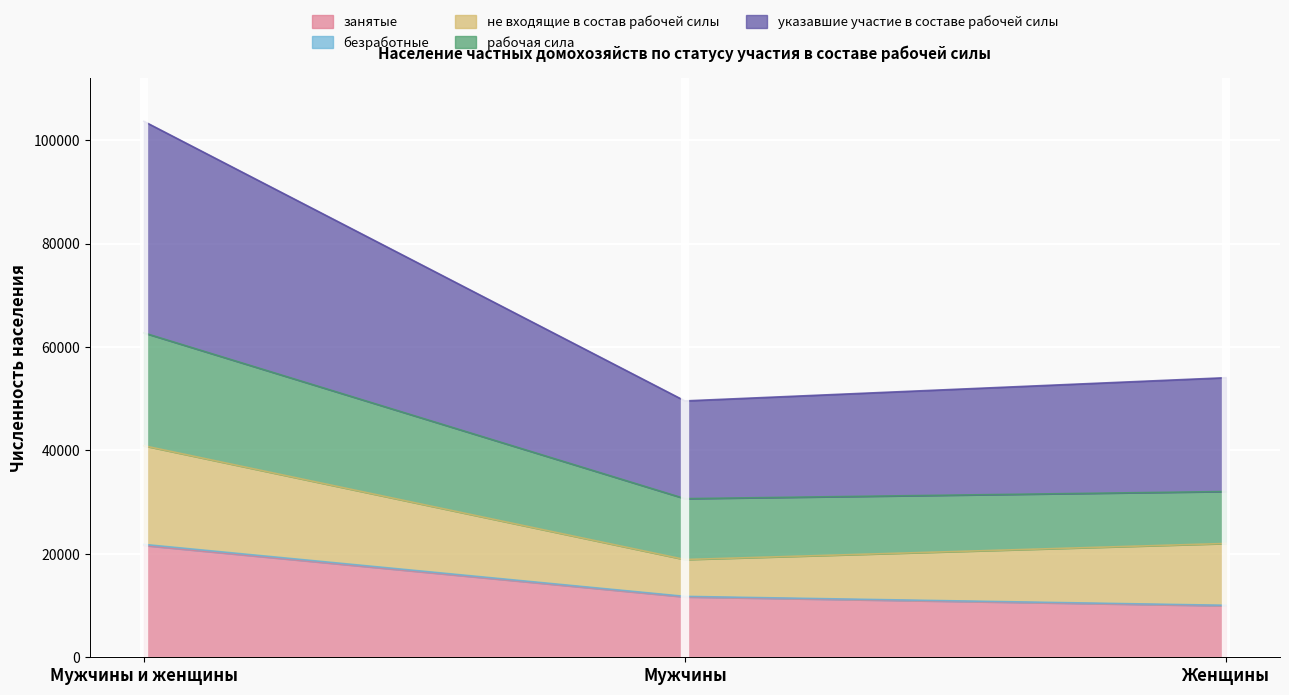

What is the value of the занятые point at the 2nd from the left?

11672